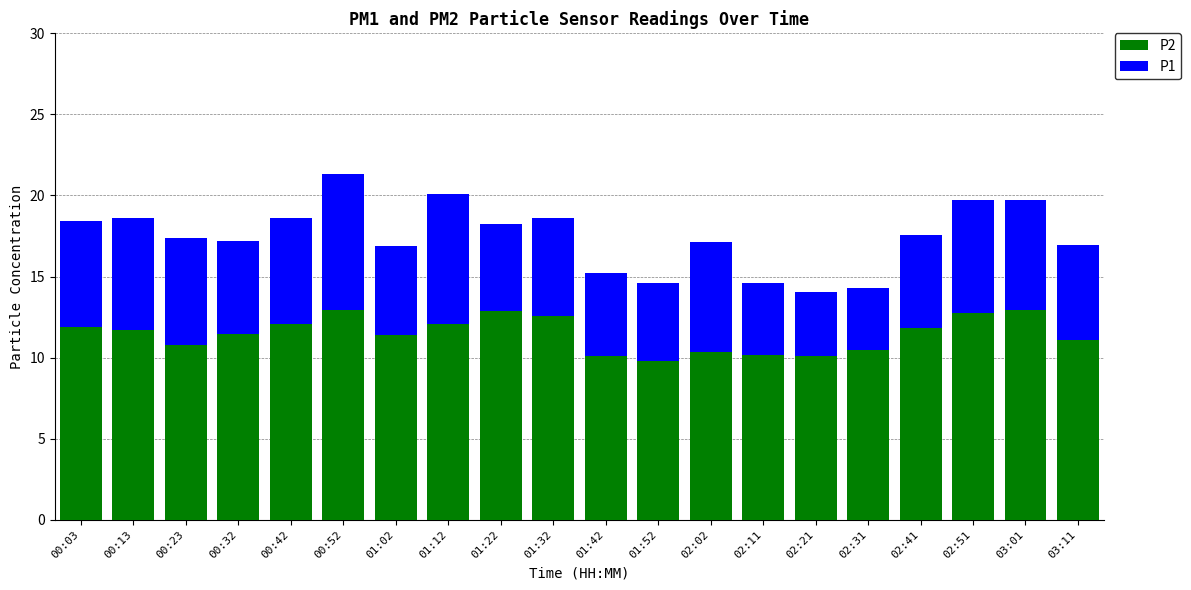

Where does the P2 series first go above 11?

00:03